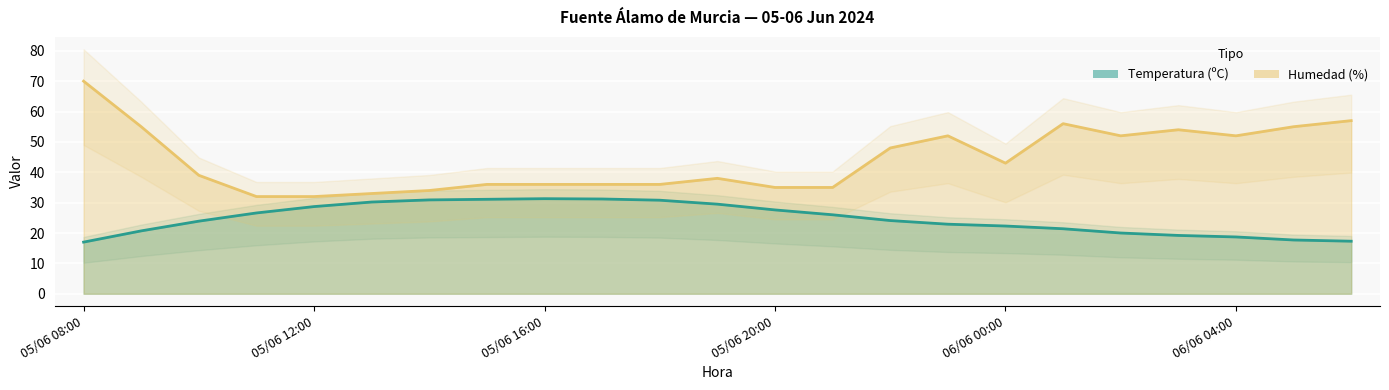

The value of Temperatura (ºC) at 06/06 04:00 is 26.2. True or false?

False